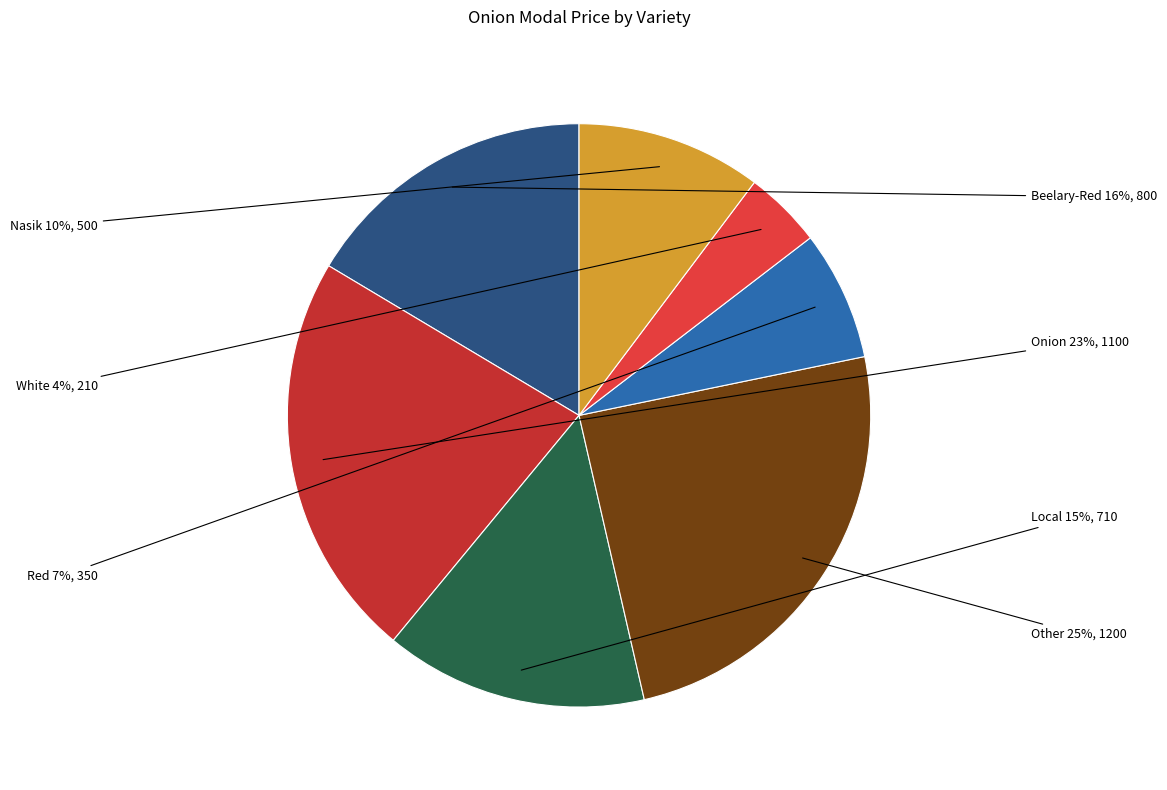

How many slices are in this pie chart?

7